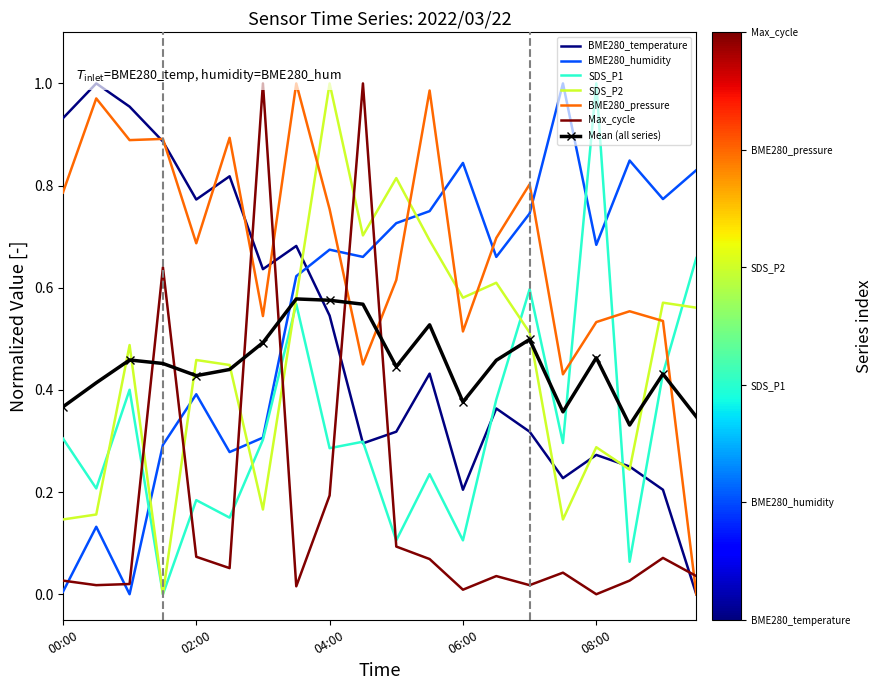

Where is Max_cycle nearest to the value 0?

08:00